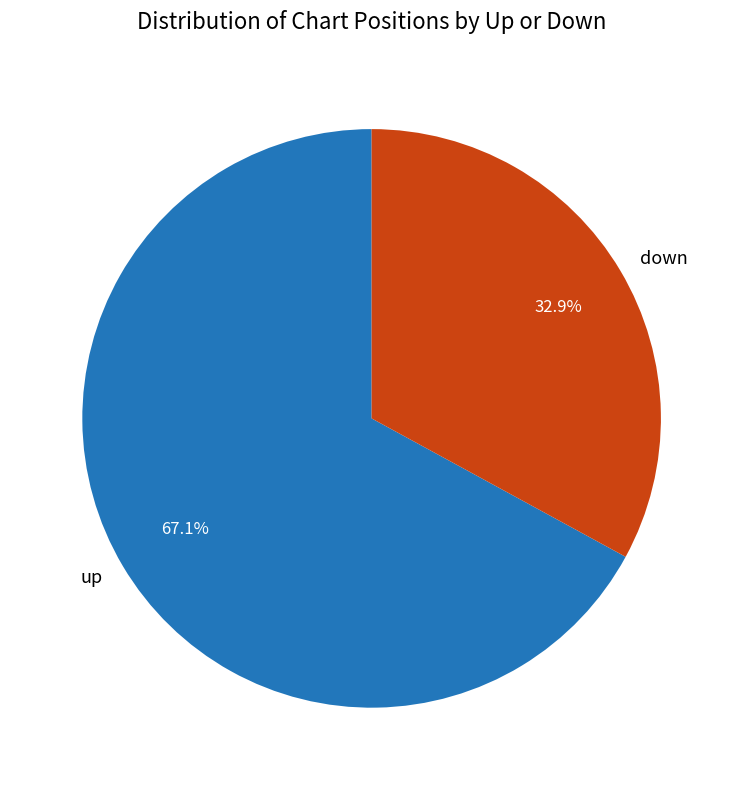

To the nearest percent, what portion does down represent?

33%